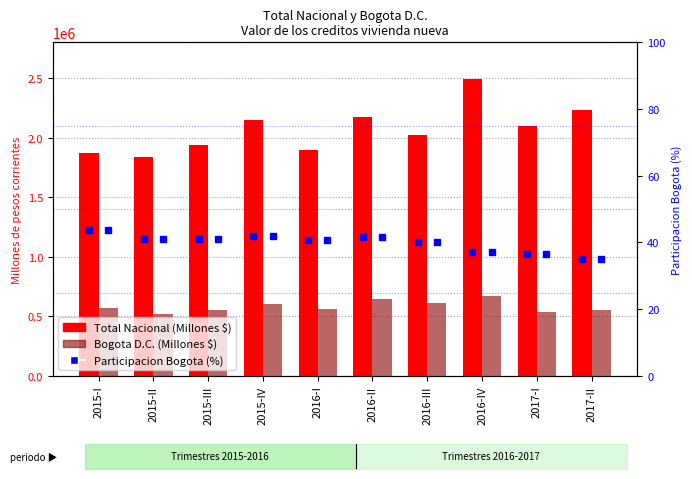

Which series changed the most between 2015-IV and 2016-III?

Total Nacional